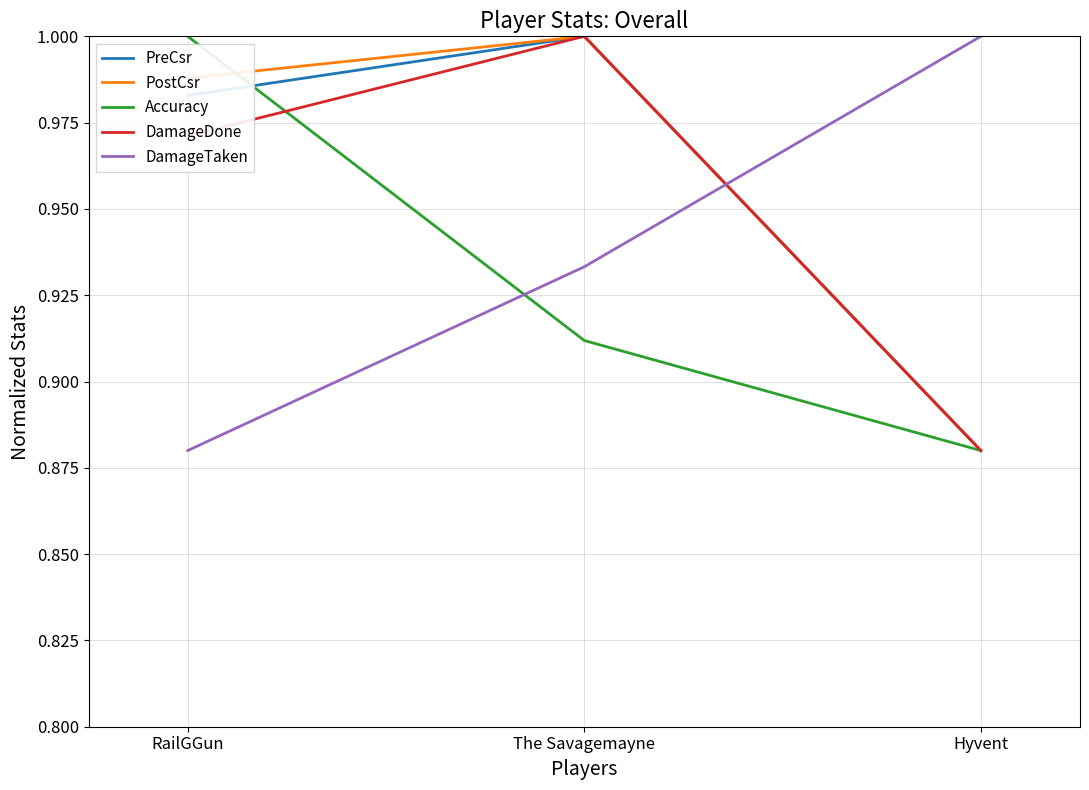

How many lines are shown in the chart?

5